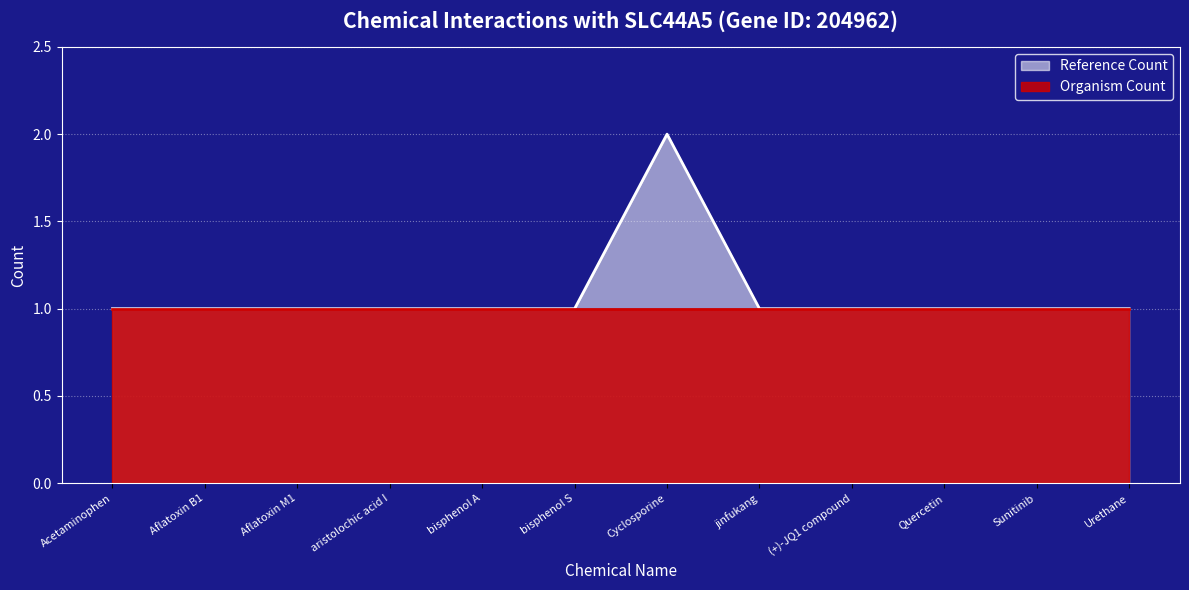

Where is the data nearest to the value 1?

Acetaminophen